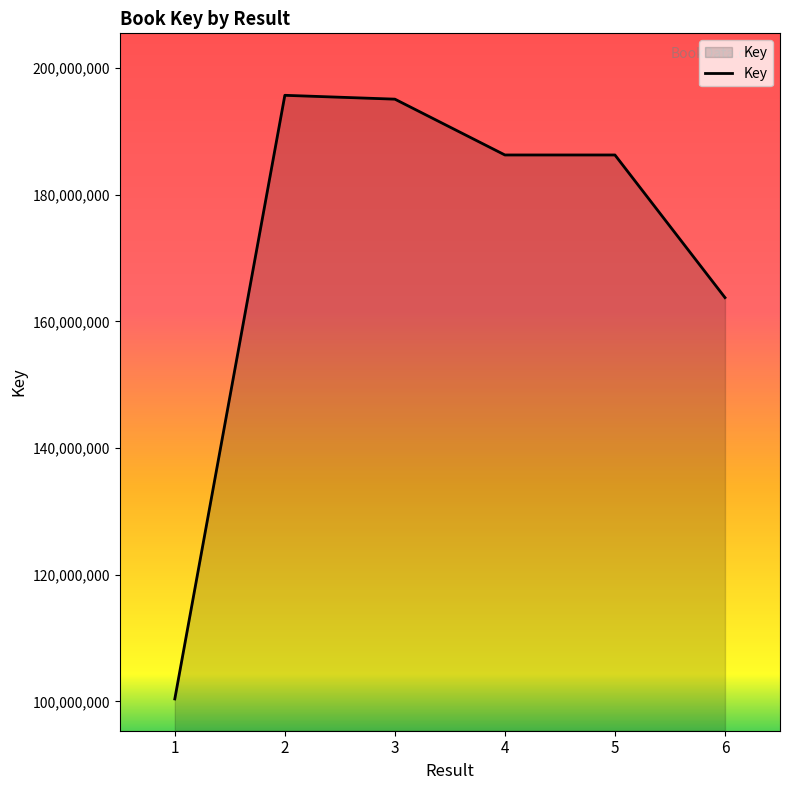

Is it true that the value at 4 is 186292484?

True